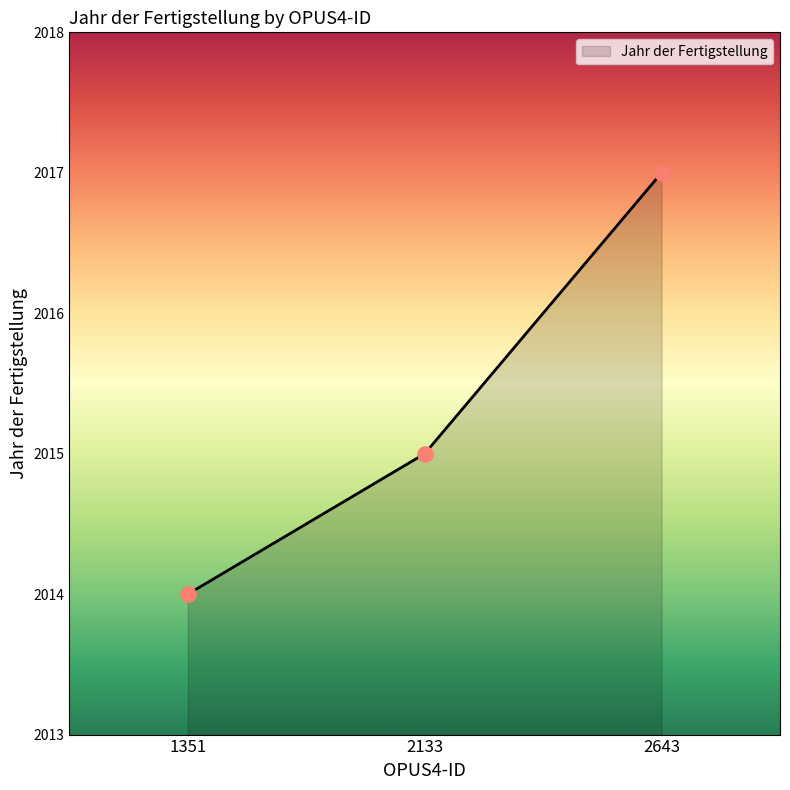

What is the change in value from 2133 to 2643?

+2